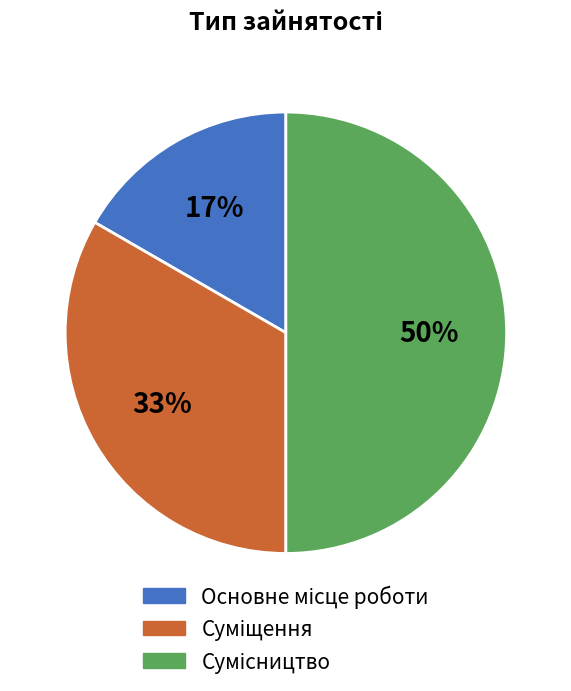

To the nearest percent, what is the average slice percentage?

33%